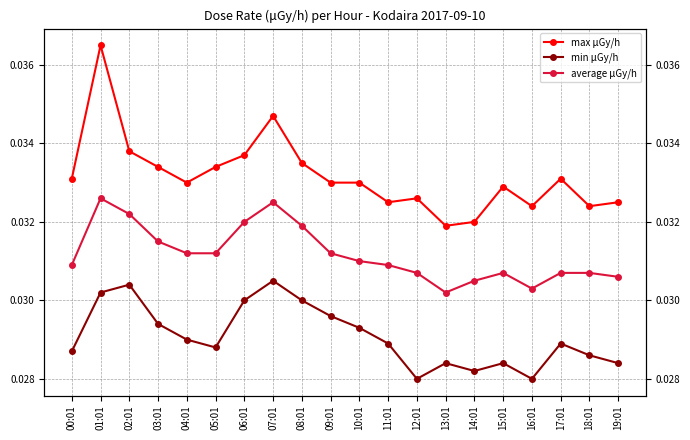

True or false: min μGy/h and max μGy/h cross at least once.

False